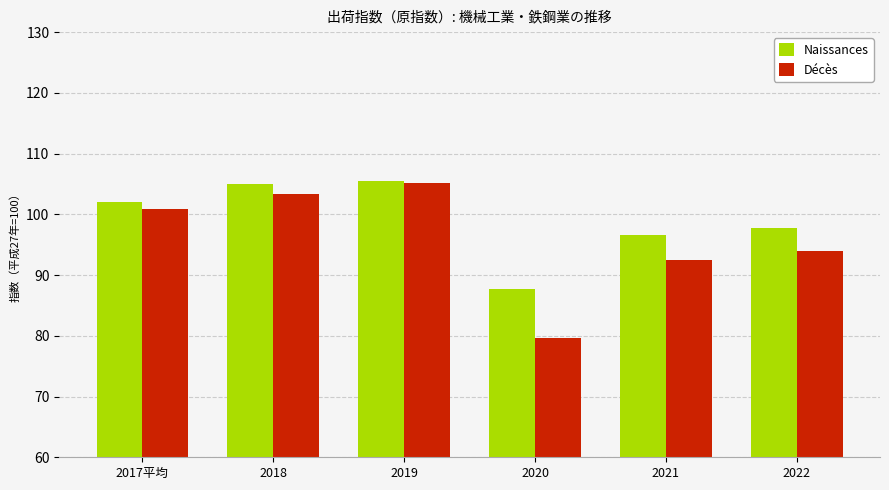

Which series has the largest total across all categories?

Naissances